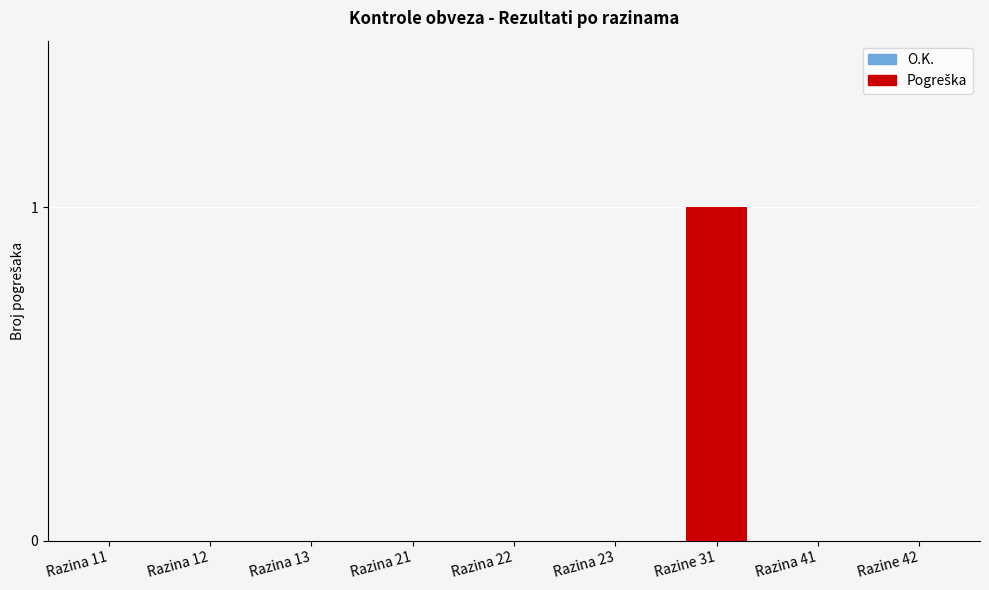

Reading right to left, what are all the values shown in this chart?

Razine 42=0	Razina 41=0	Razine 31=1	Razina 23=0	Razina 22=0	Razina 21=0	Razina 13=0	Razina 12=0	Razina 11=0